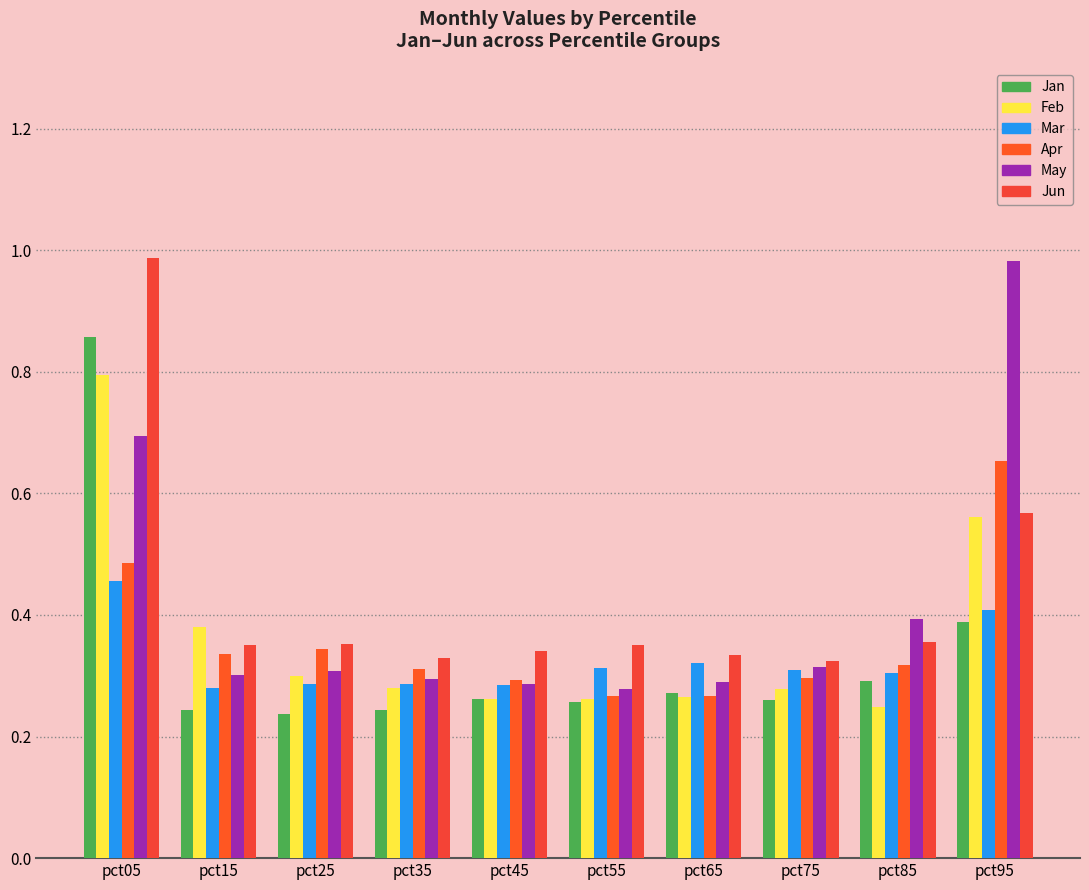

What is the difference between the highest and lowest values at pct25?

0.1